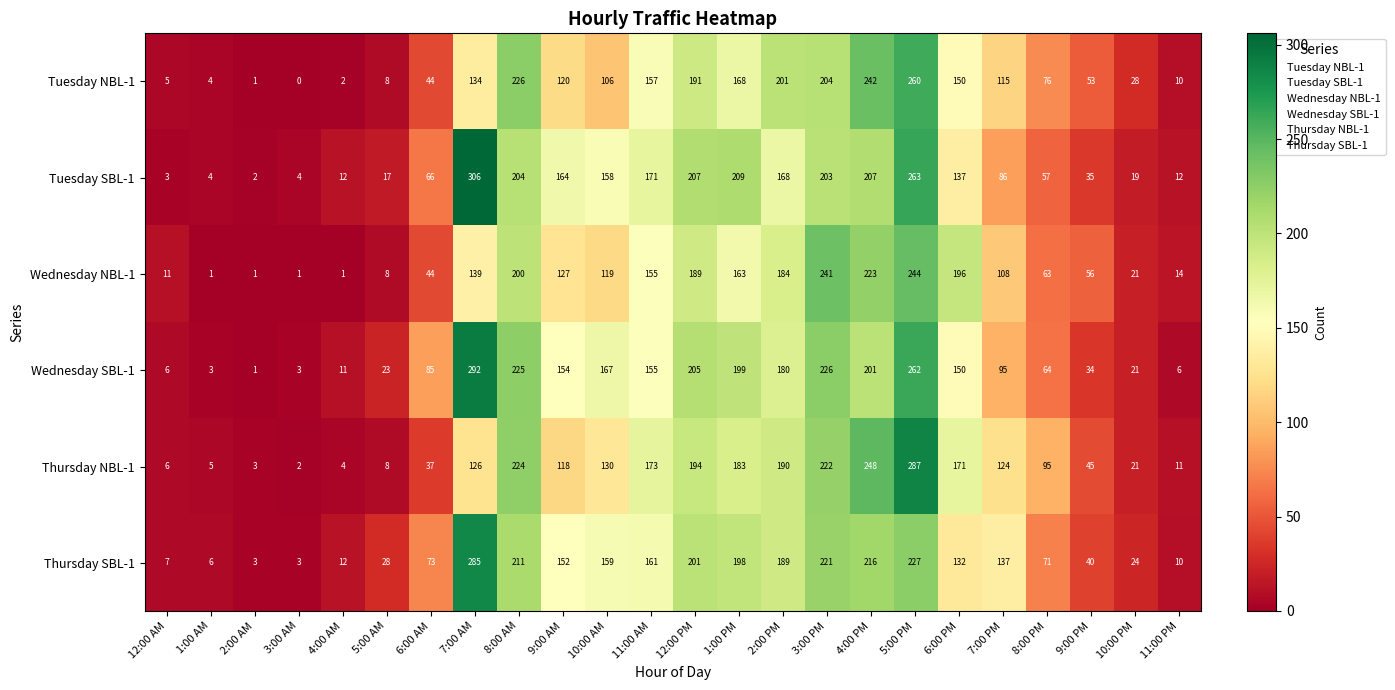

True or false: Thursday NBL-1 has a value of 11 at 11:00 PM.

True